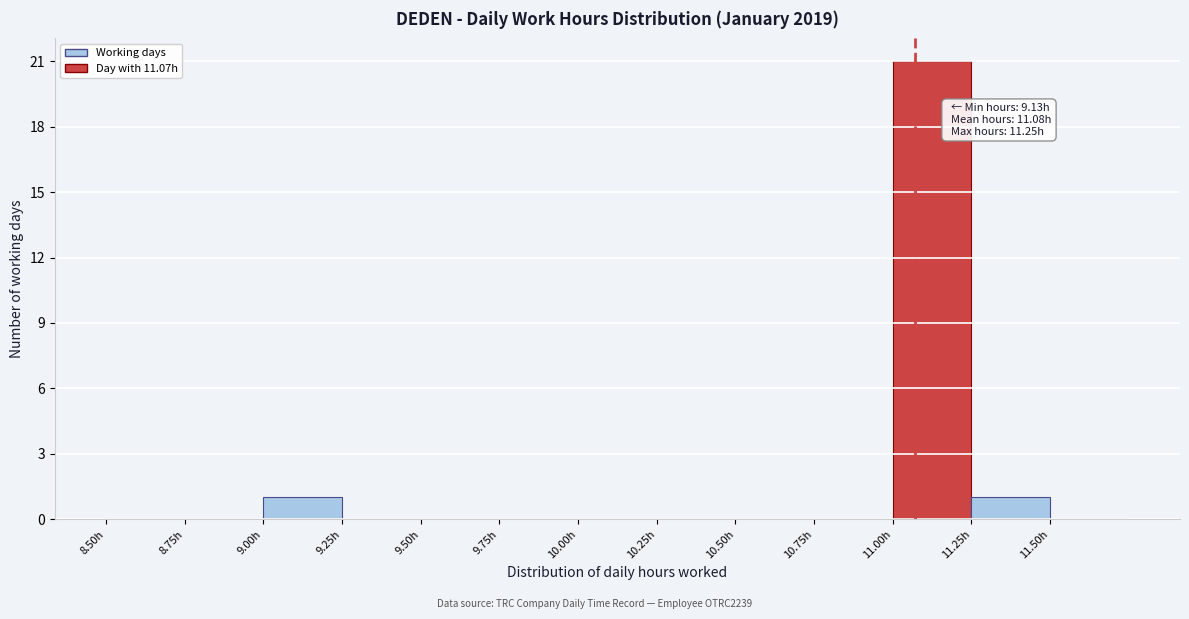

Over which range of the x-axis is the bar tallest?

11.00 to 11.25